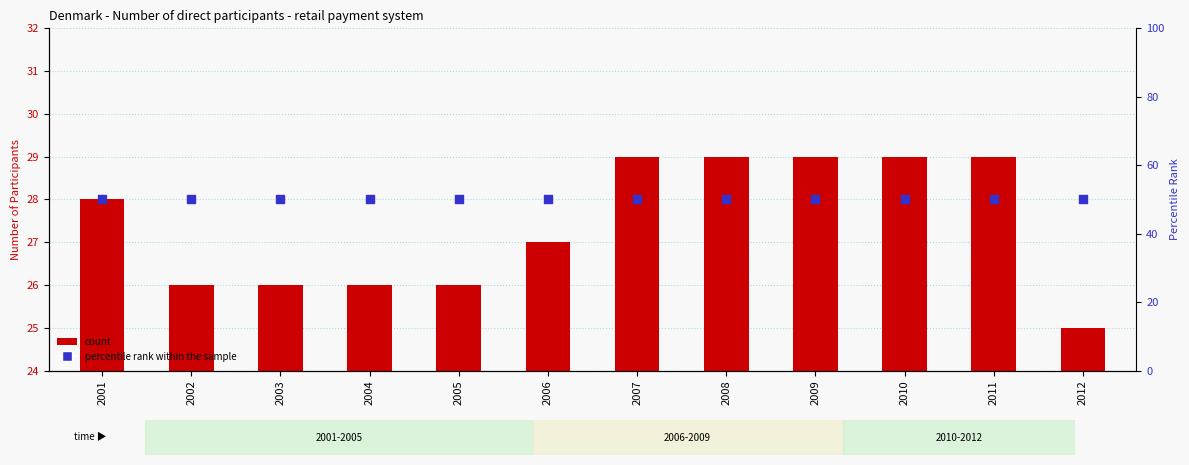

At which category is the sum across all series the highest?

2007